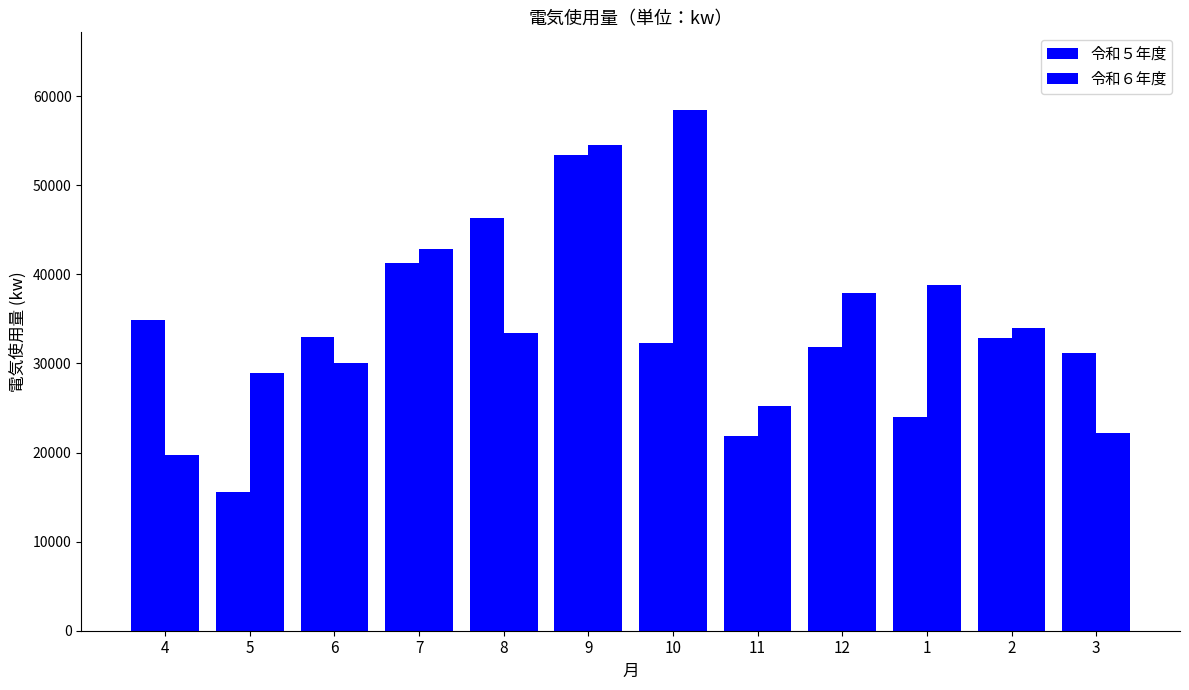

List the series in order of their peak value, highest first.

令和６年度, 令和５年度